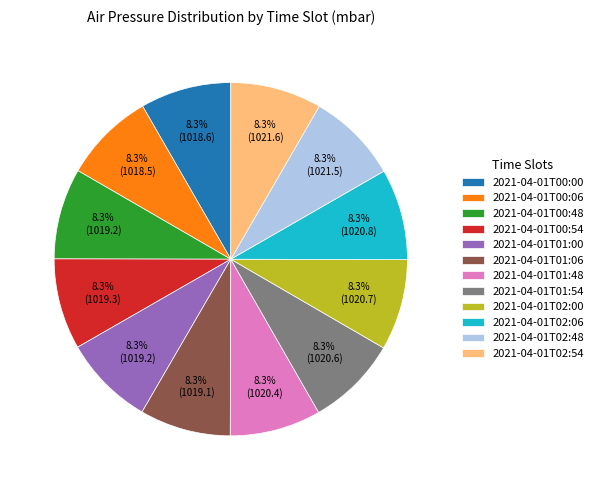

What is the ratio of the value at 2021-04-01T01:54 to the value at 2021-04-01T00:54?

1.0